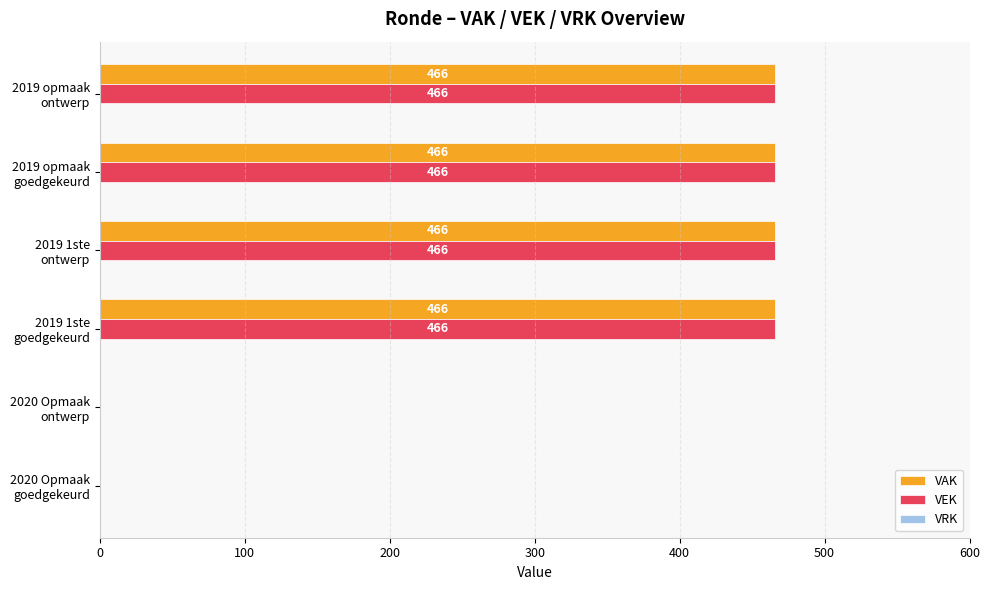

What is the sum of all VAK values?

1864